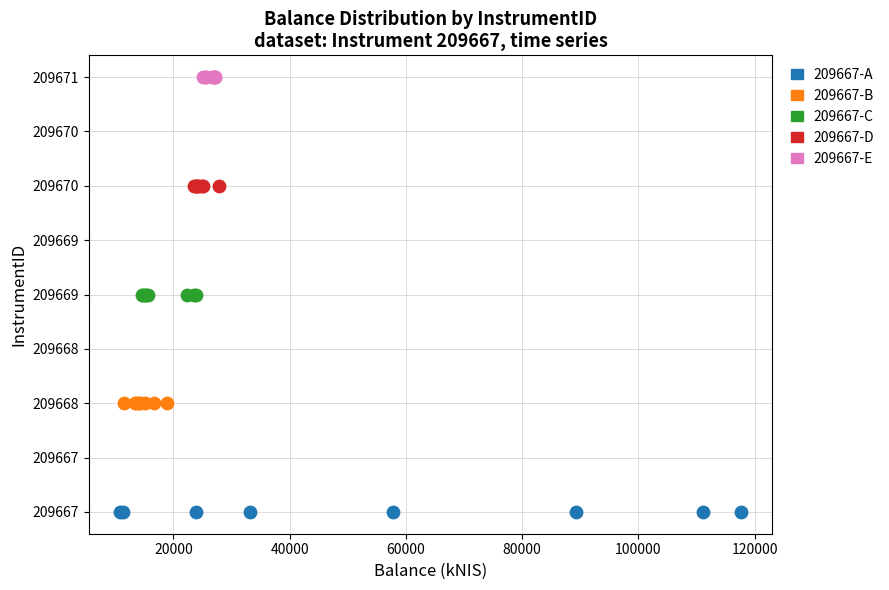

What are all the series names shown in the legend?

209667-A, 209667-B, 209667-C, 209667-D, 209667-E